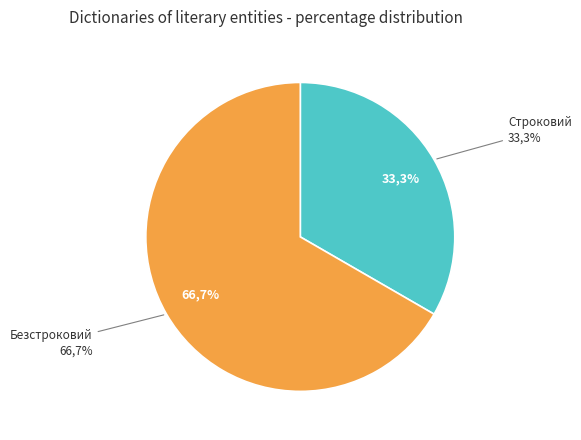

How many slices are in this pie chart?

2